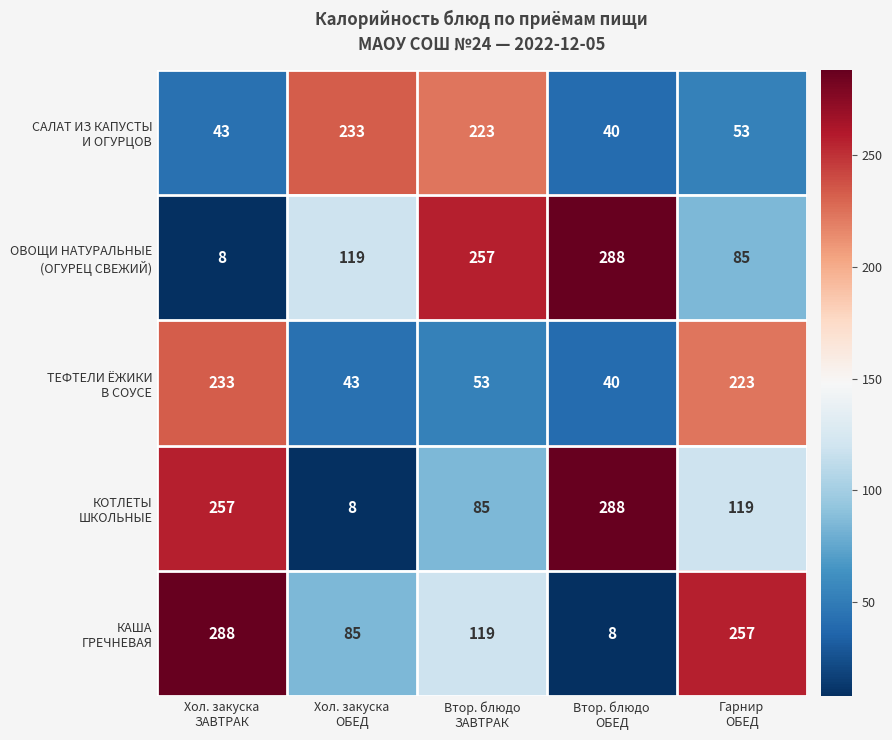

What is the smallest value displayed?

8